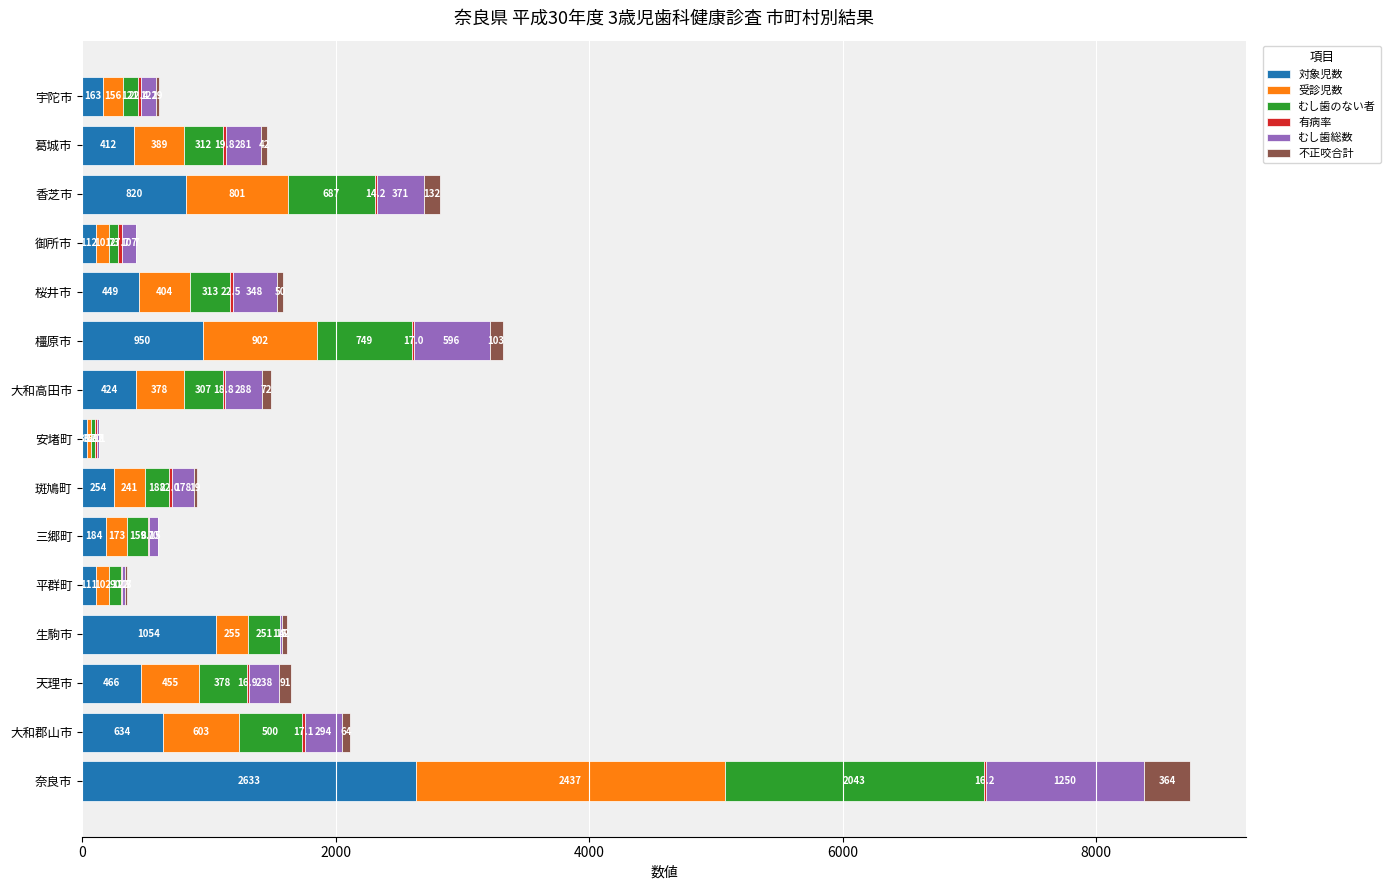

Which category has the highest value in the 対象児数 series?

奈良市